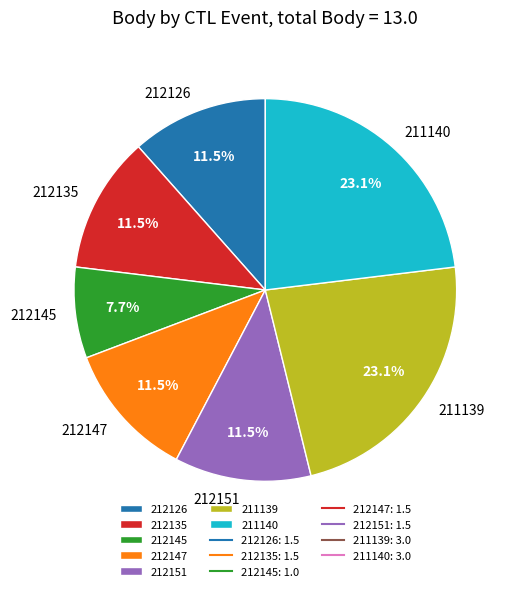

The 212135 slice represents 20% of the pie. True or false?

False